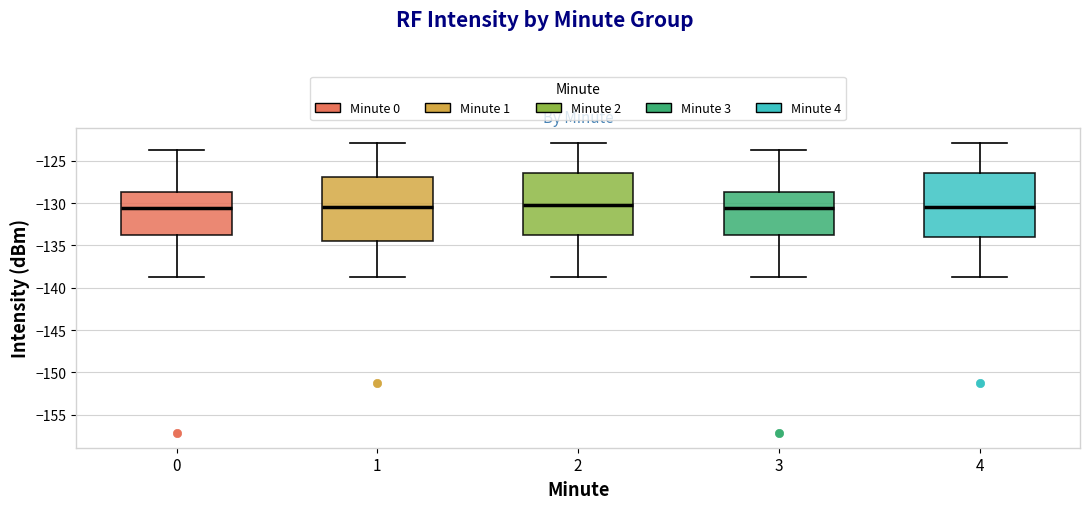

Reading left to right, read every box against the y-axis: the position of its median line, the range the box covers, and the ends of its whiskers. The values are not printed on the chart, so give them approximately, as read against the axis.

0: median -130.5, box -134.0 to -128.5, whiskers -138.5 to -123.5
1: median -130.5, box -134.5 to -127.0, whiskers -138.5 to -123.0
2: median -130.0, box -134.0 to -126.5, whiskers -138.5 to -123.0
3: median -130.5, box -134.0 to -128.5, whiskers -138.5 to -123.5
4: median -130.5, box -134.0 to -126.5, whiskers -138.5 to -123.0